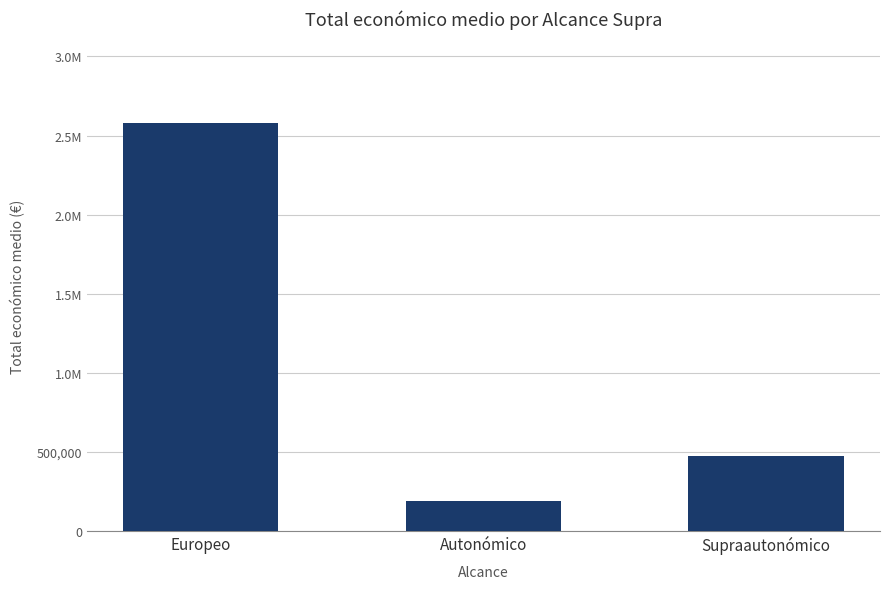

What is the change in value from Autonómico to Supraautonómico?

+285743.5